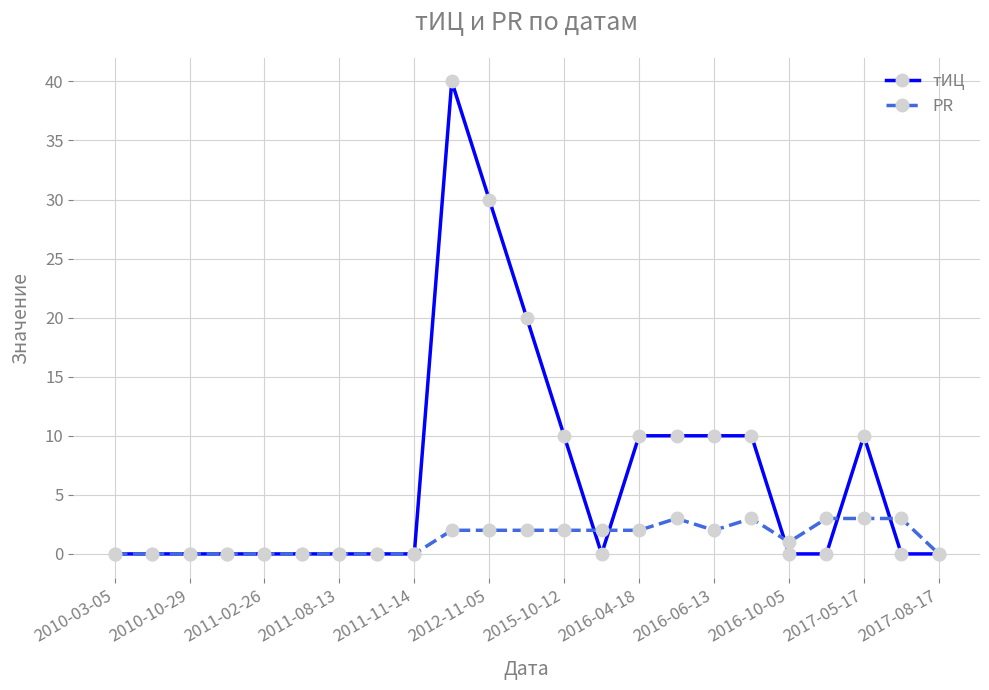

True or false: PR has more than 1 interior local peaks.

True